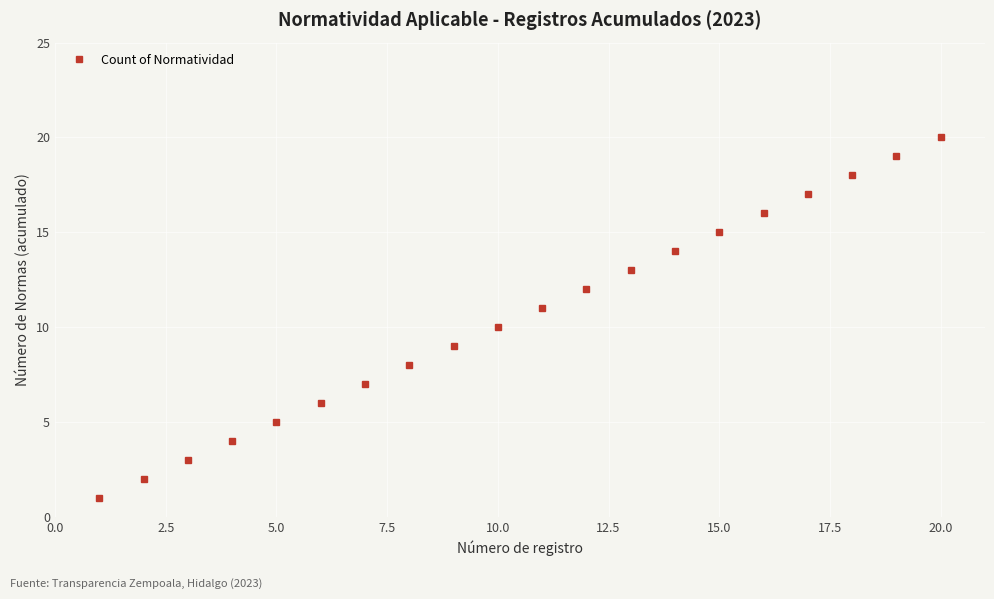

Reading left to right, list all the values displayed in this chart.

1	2	3	4	5	6	7	8	9	10	11	12	13	14	15	16	17	18	19	20